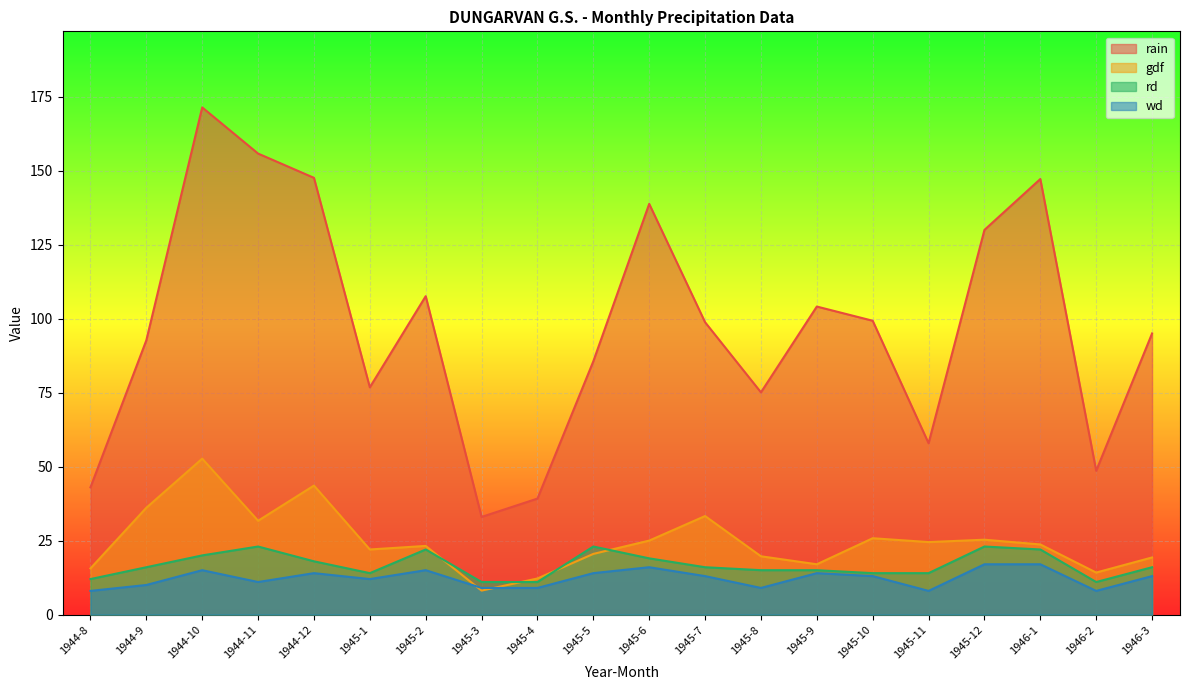

At how many categories does at least one series exceed 130?

5